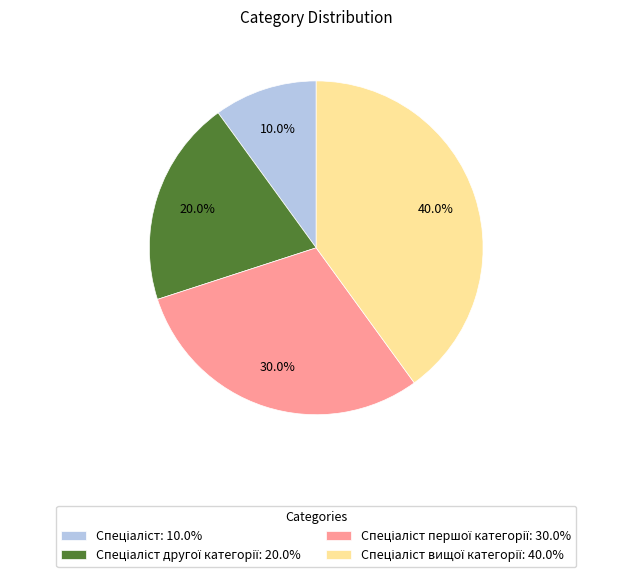

Is there any slice that represents more than half of the pie?

No